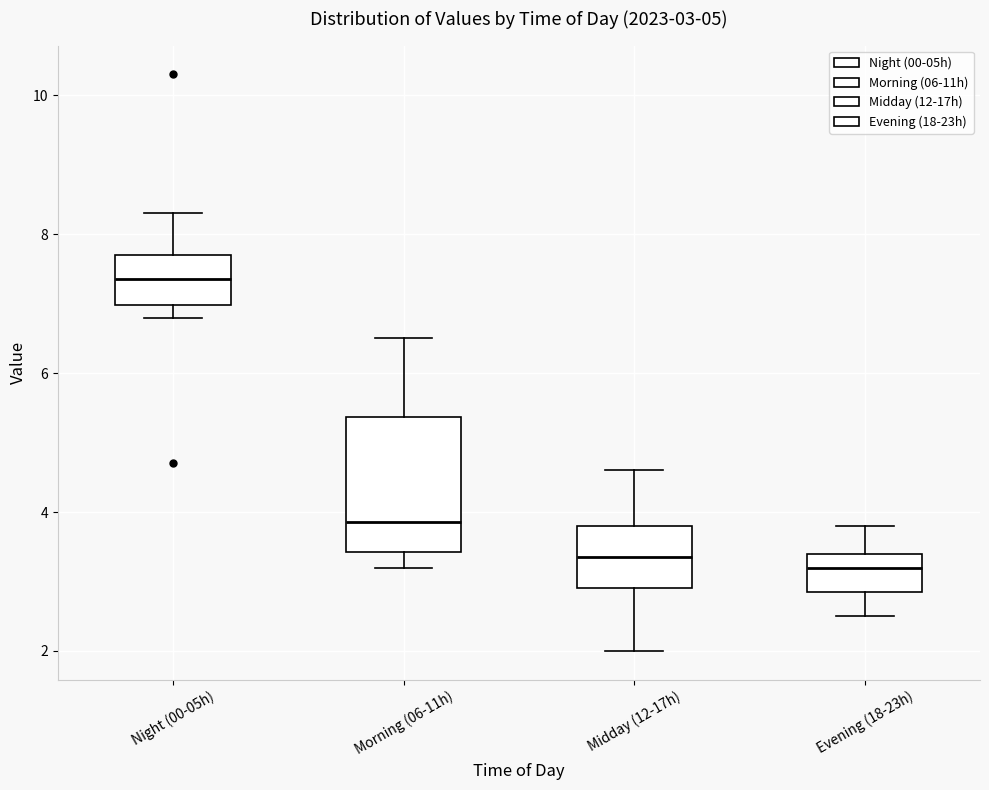

Which box is the tallest, from its lower edge to its upper edge?

Morning (06-11h)